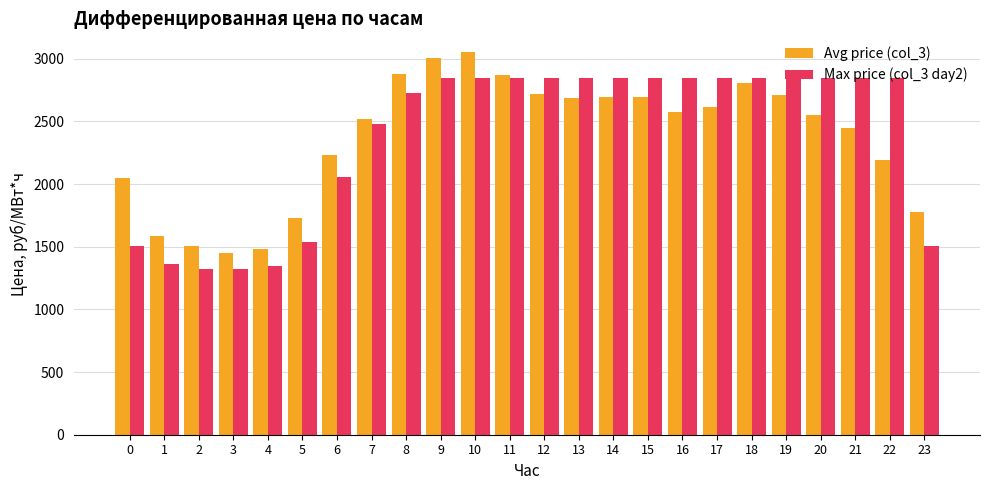

Between 19 and 23, which series saw the biggest shift?

Max price (col_3 day2)